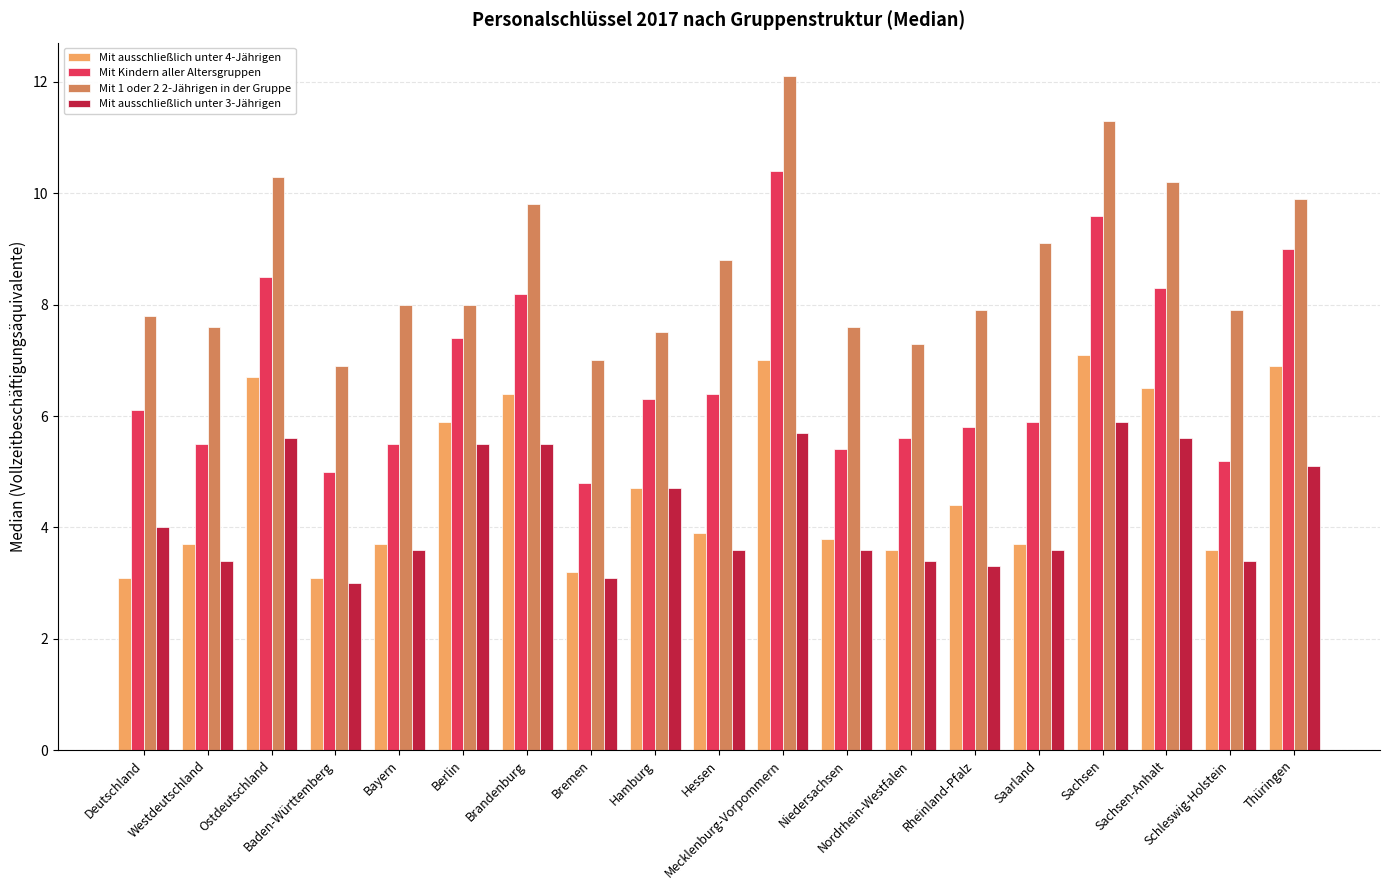

True or false: Mit Kindern aller Altersgruppen has a value of 9.0 at Thüringen.

True